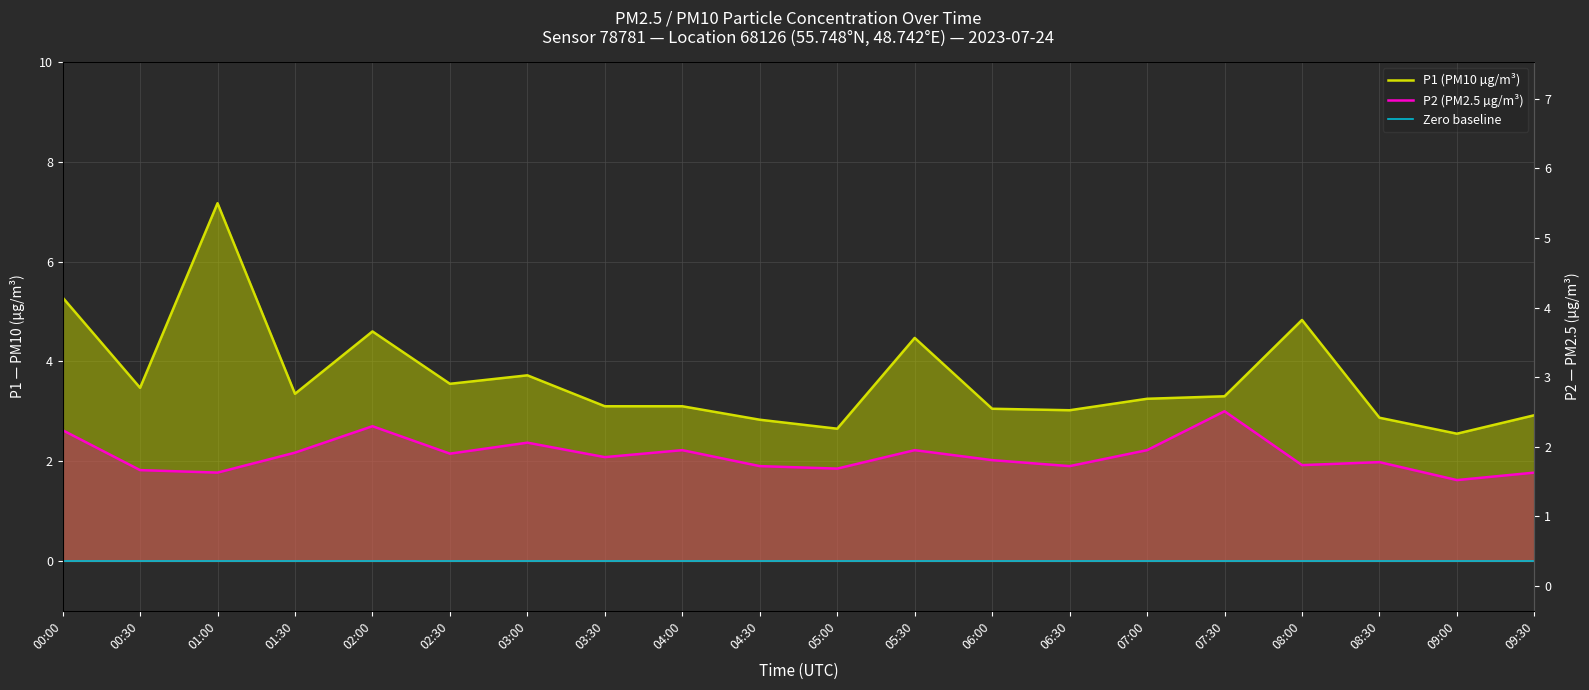

Count the number of categories in the chart.

20